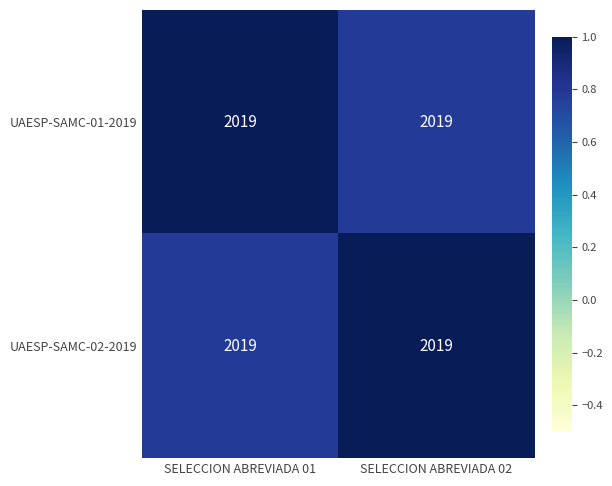

At how many categories does at least one series exceed 0?

2